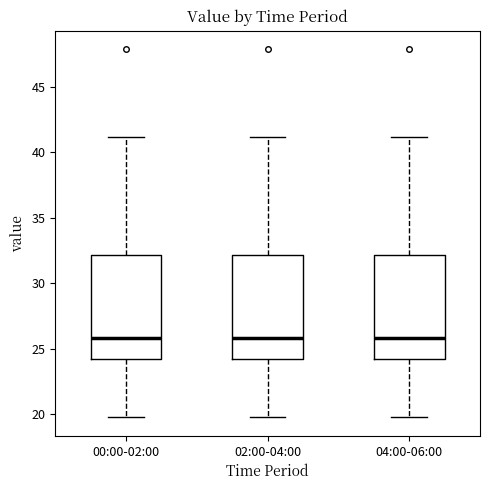

Where is the lower edge of the box for 00:00-02:00 on the y-axis? The values are not printed on the chart, so give them approximately, as read against the axis.

24